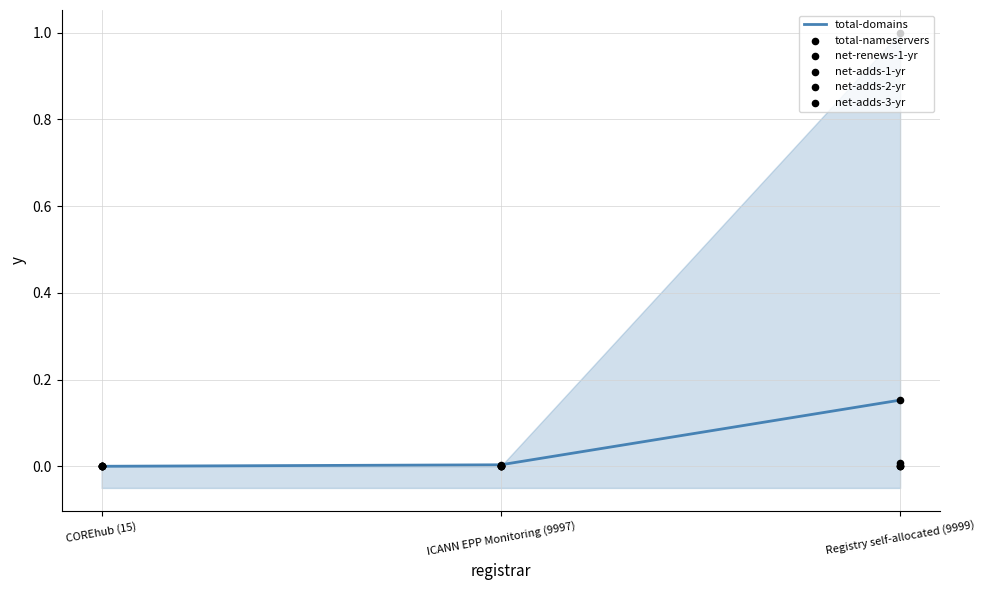

Which series contains the highest Y value?

total-nameservers